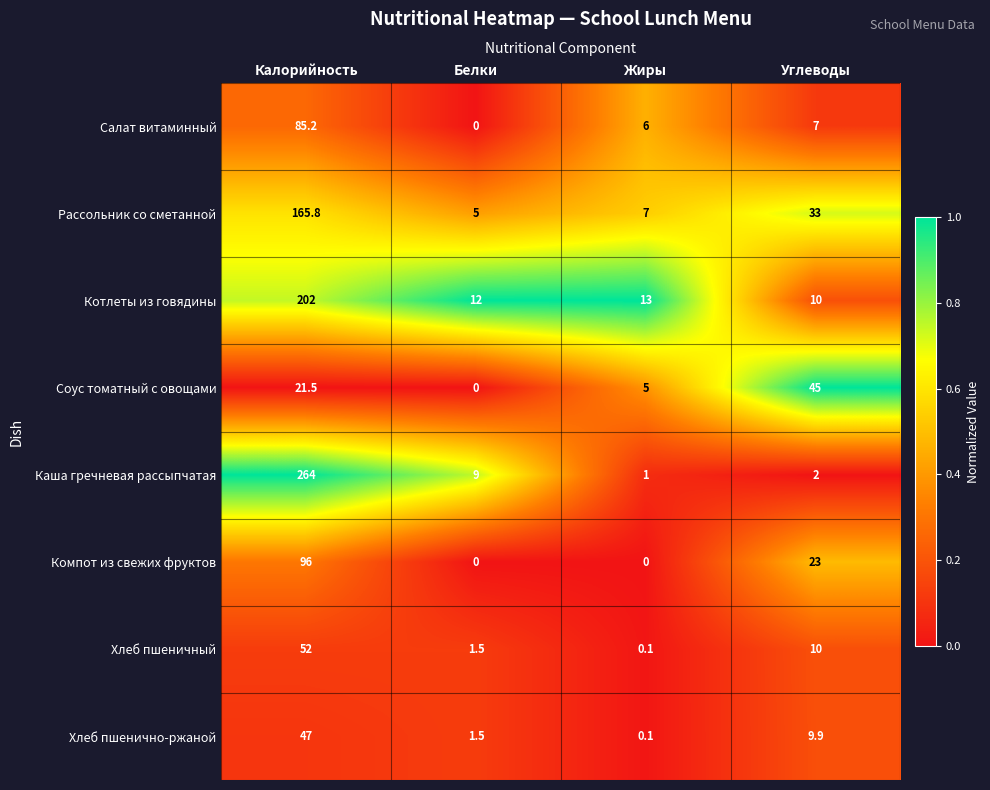

What is the average value of the Салат витаминный series?

24.6